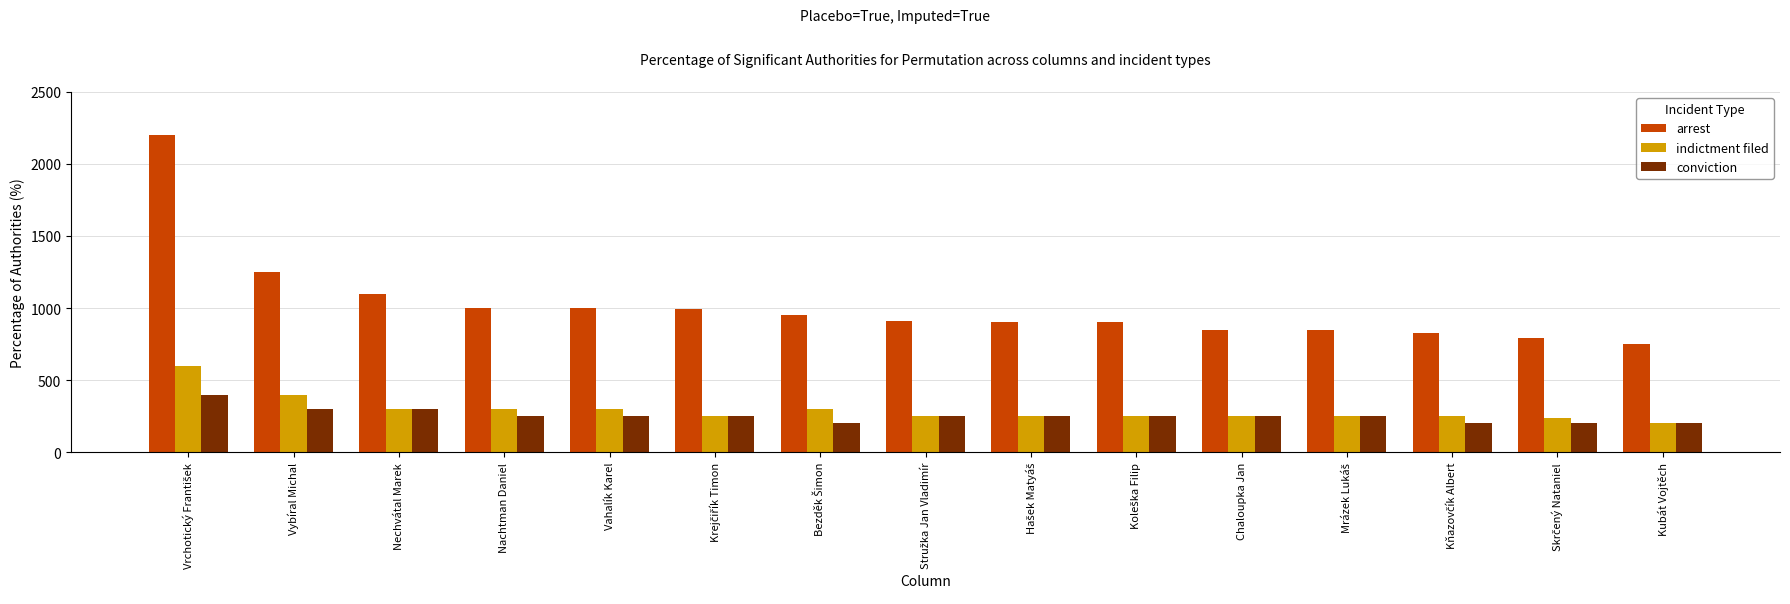

What is the difference between the maximum and minimum values in the indictment filed series?

400